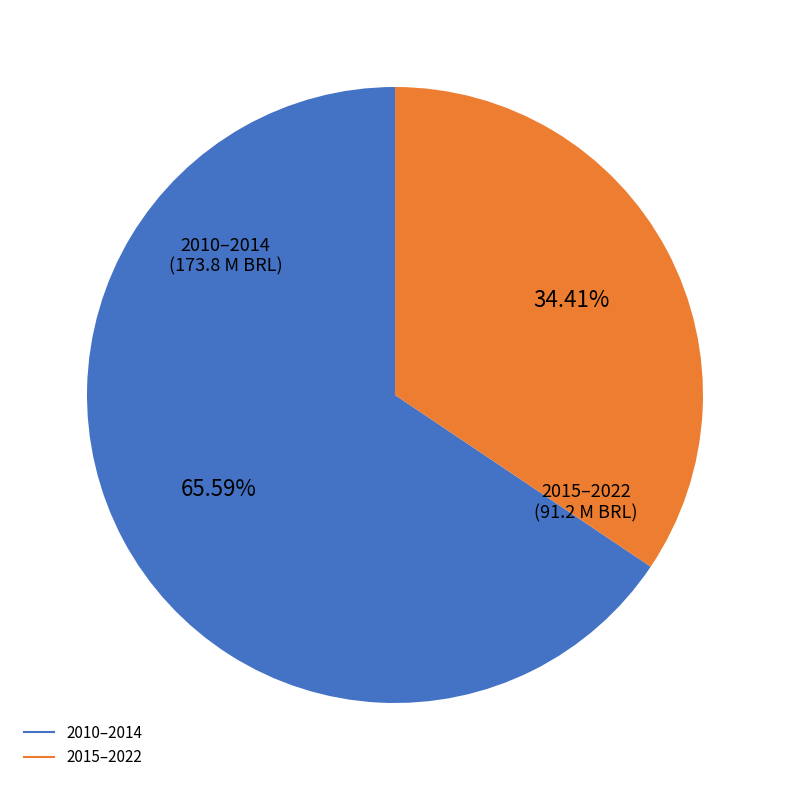

Is there a majority slice in this chart?

Yes